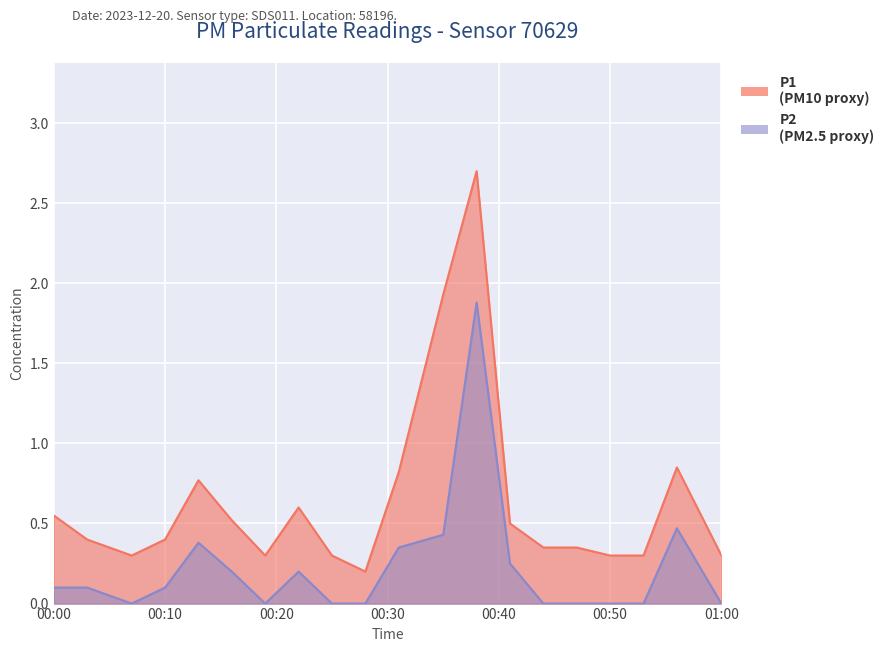

True or false: P2 and P1 intersect in this chart.

False